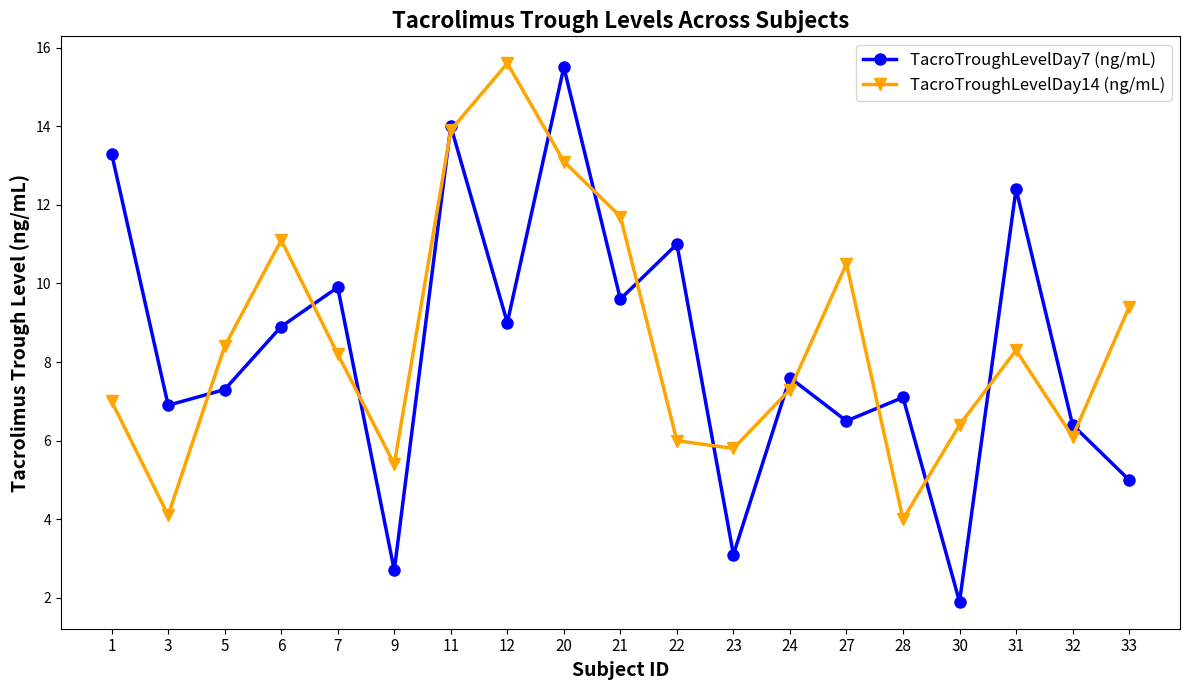

Read the TacroTroughLevelDay7 (ng/mL) value at 27.

6.5